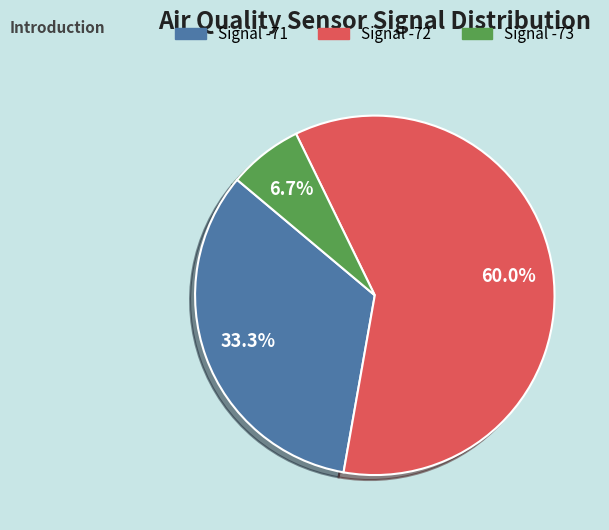

Is there any slice that represents more than half of the pie?

Yes